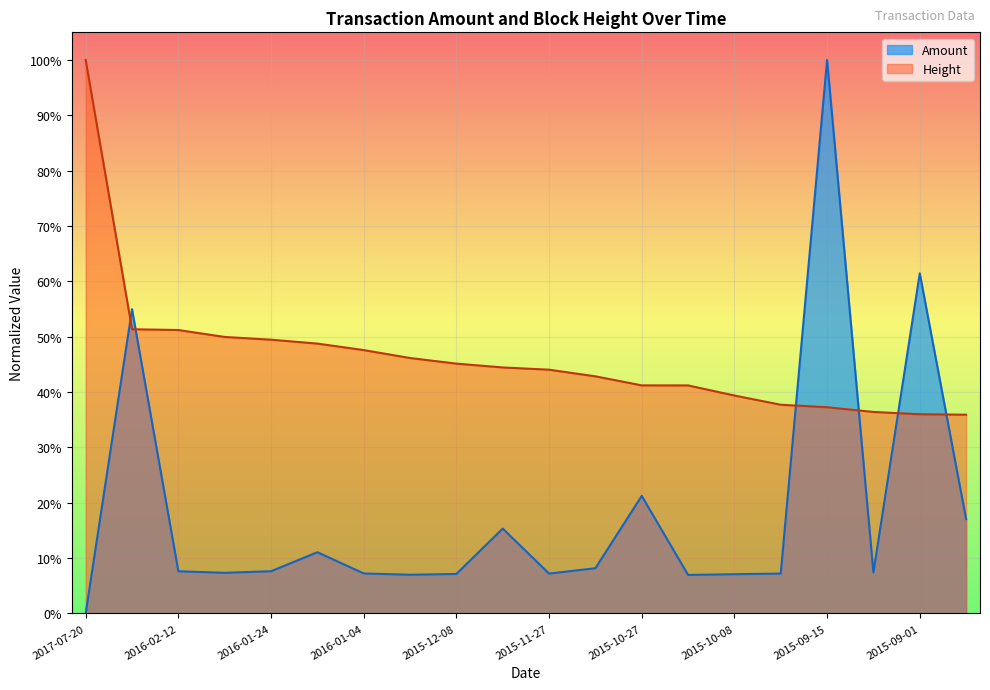

List the series in order of their peak value, highest first.

Amount, Height